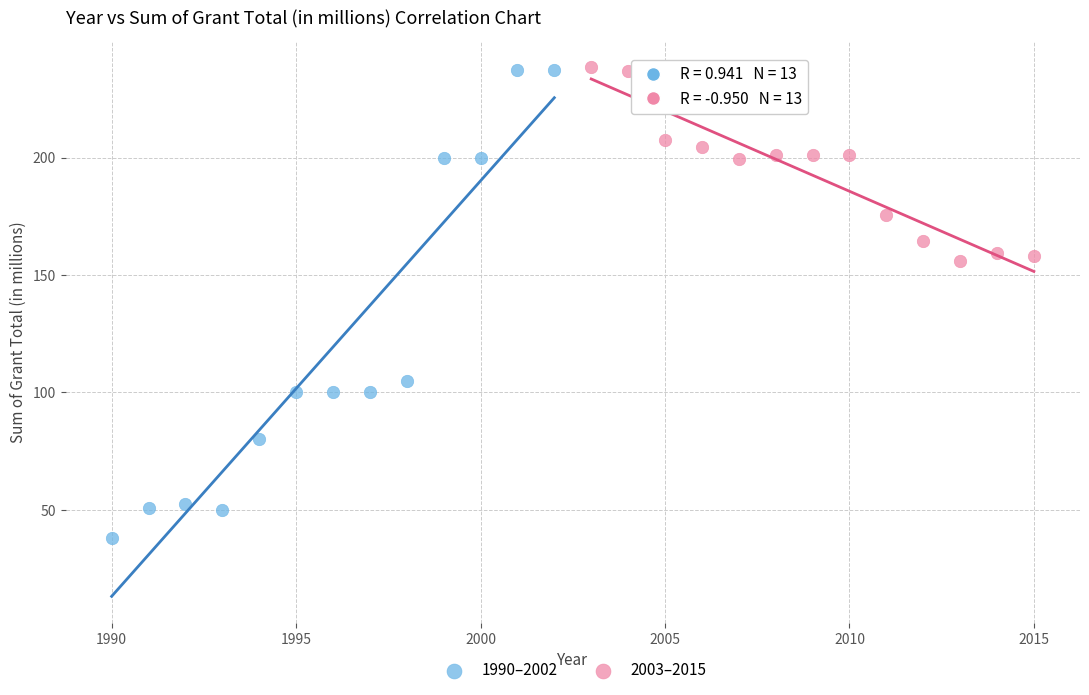

Which series has the widest spread of Y values?

1990–2002